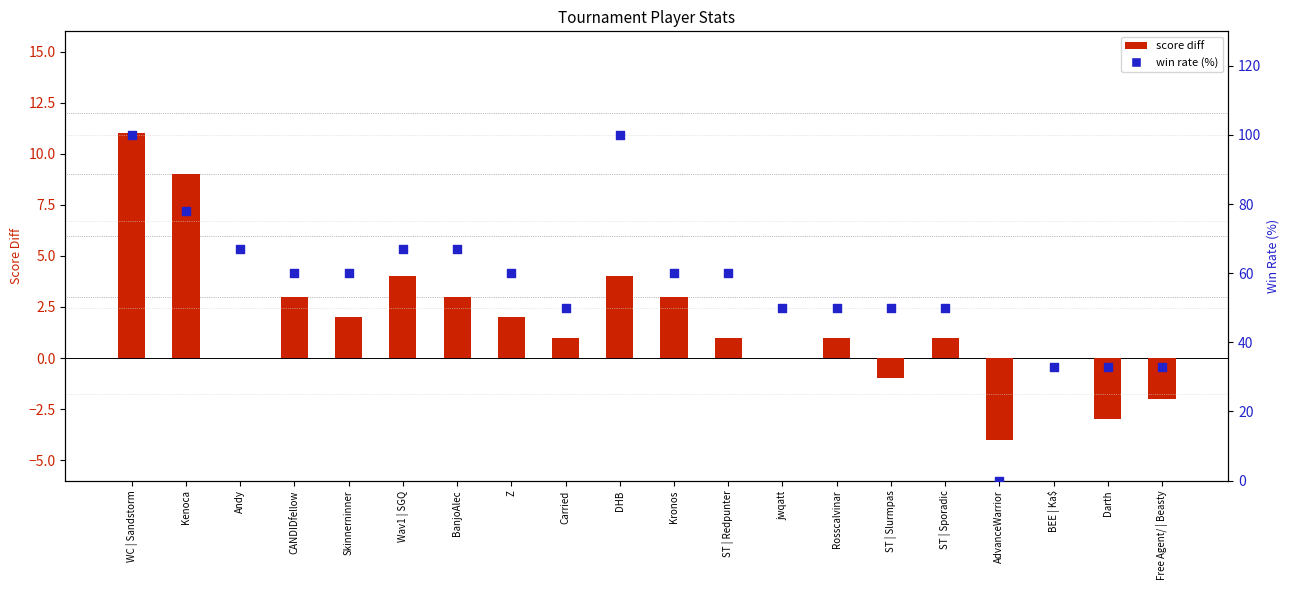

What are all the series names shown in the legend?

score diff, win rate (%)